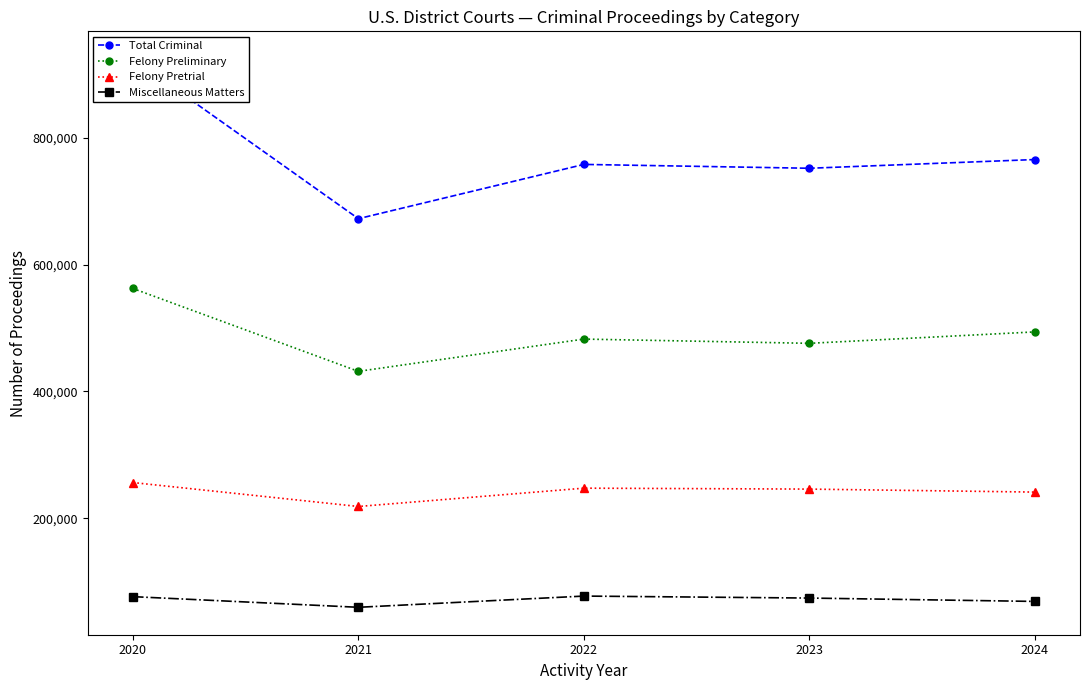

What are all the series names shown in the legend?

Total Criminal, Felony Preliminary, Felony Pretrial, Miscellaneous Matters